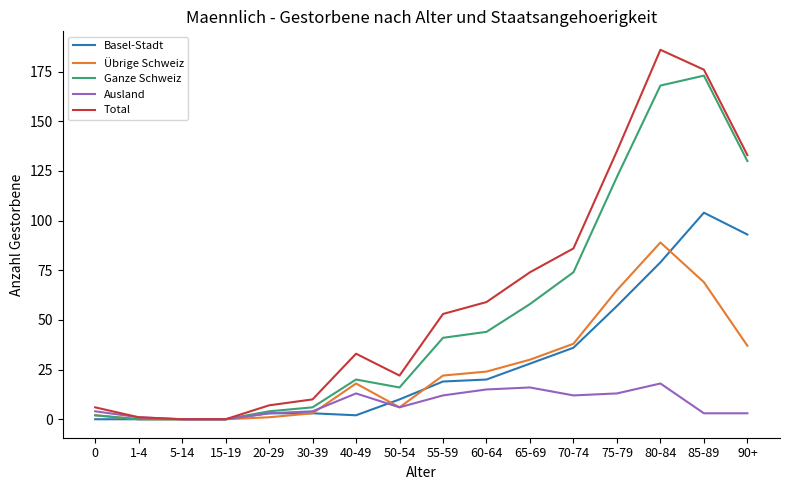

What is the sum of the Übrige Schweiz values at 40-49 and 55-59?

40